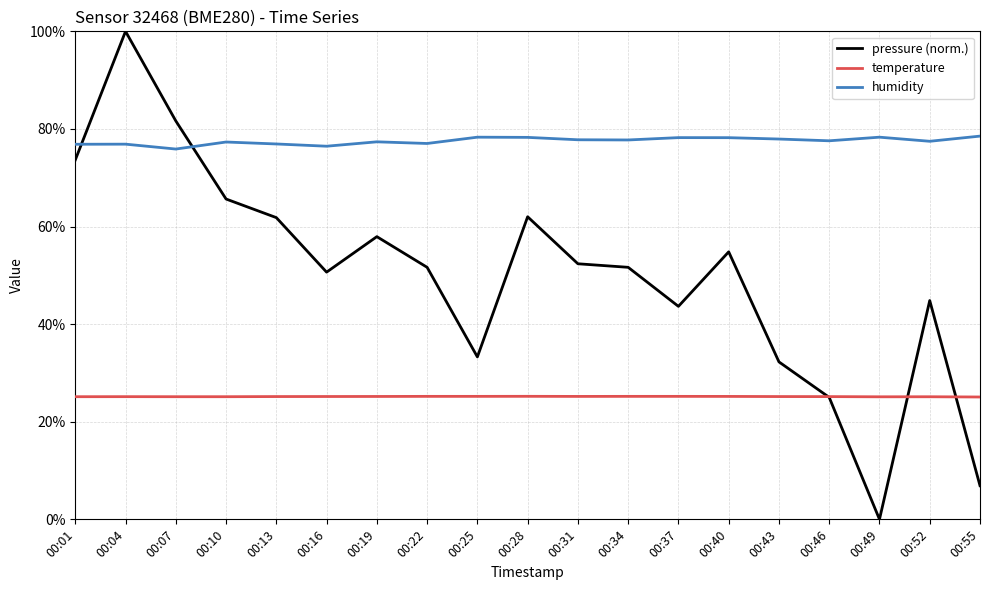

True or false: pressure (norm.) has more than 1 interior local peaks.

True